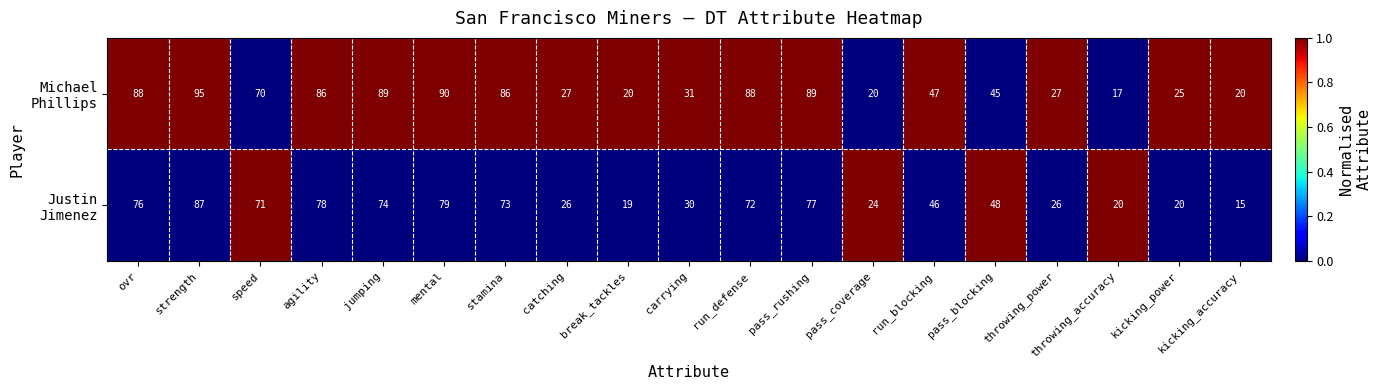

Count the number of categories in the chart.

19